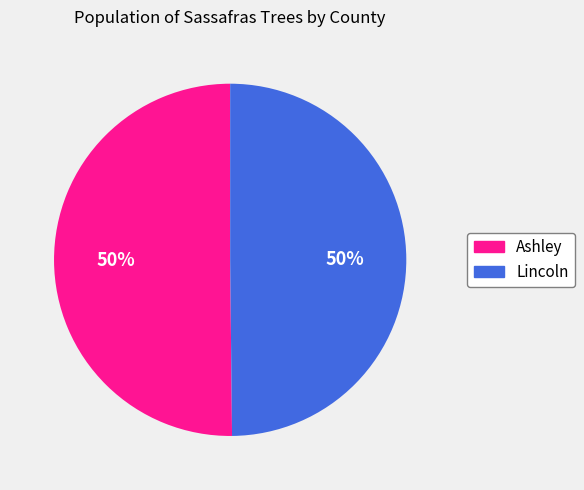

Count the number of slices in the pie.

2